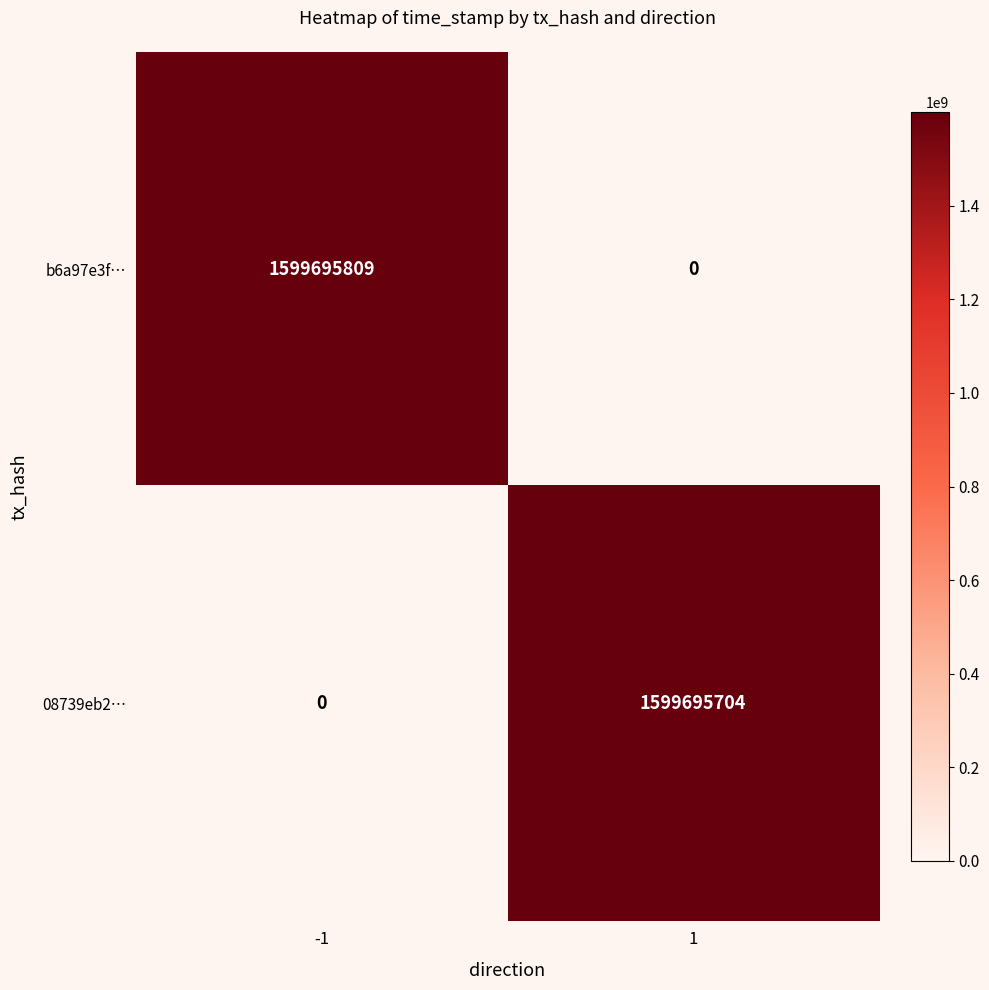

What is the greatest value displayed?

1599695809